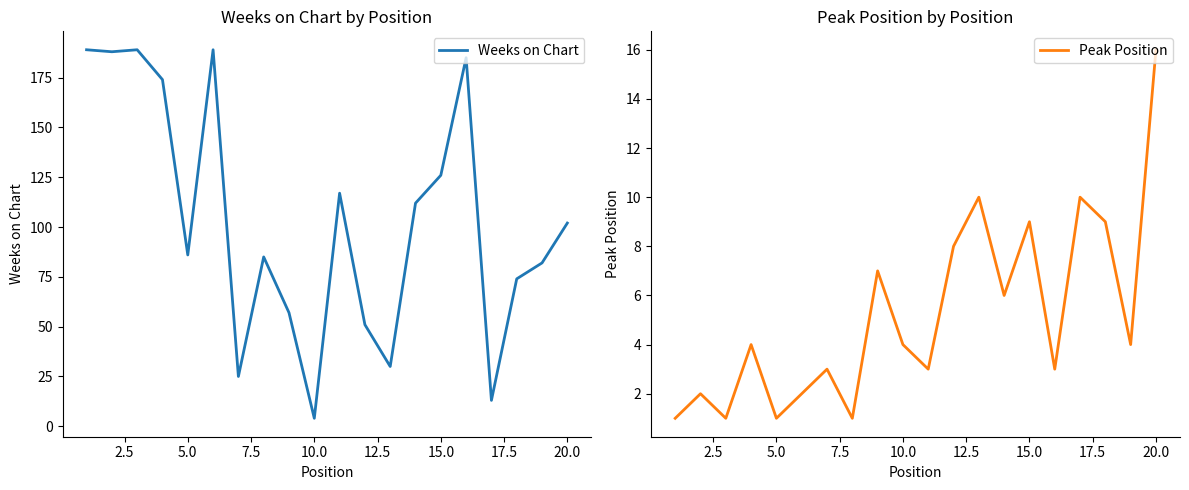

True or false: Weeks on Chart and Peak Position cross at least once.

False